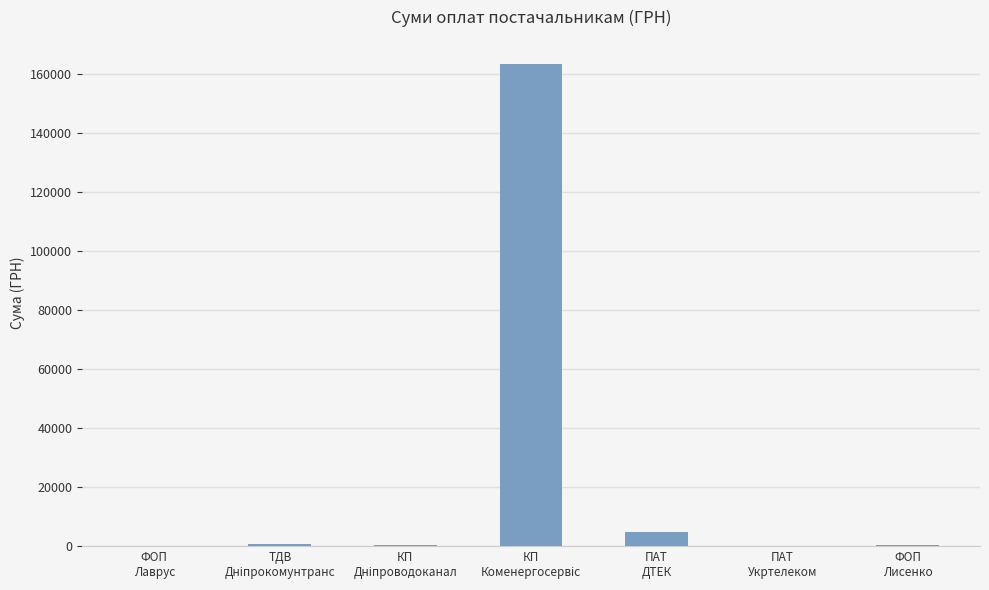

What is the sum of all values?

170100.0